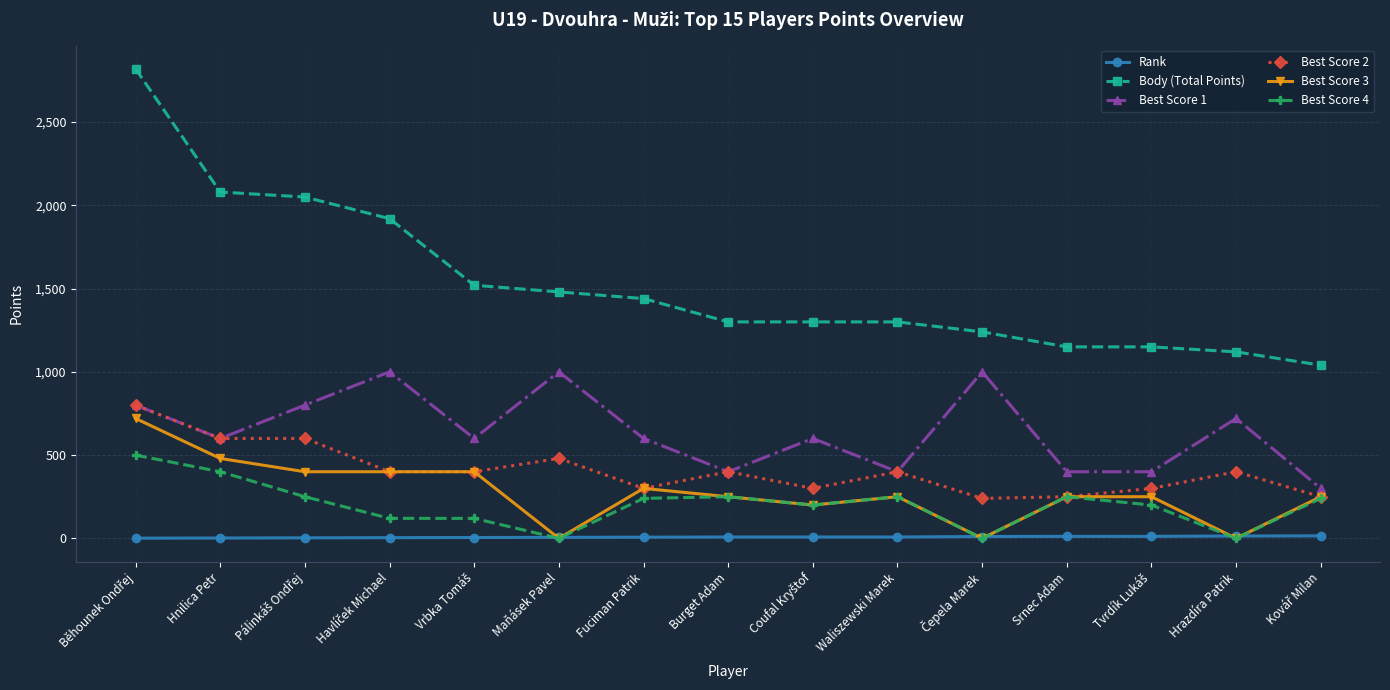

What position from the left is Waliszewski Marek?

10